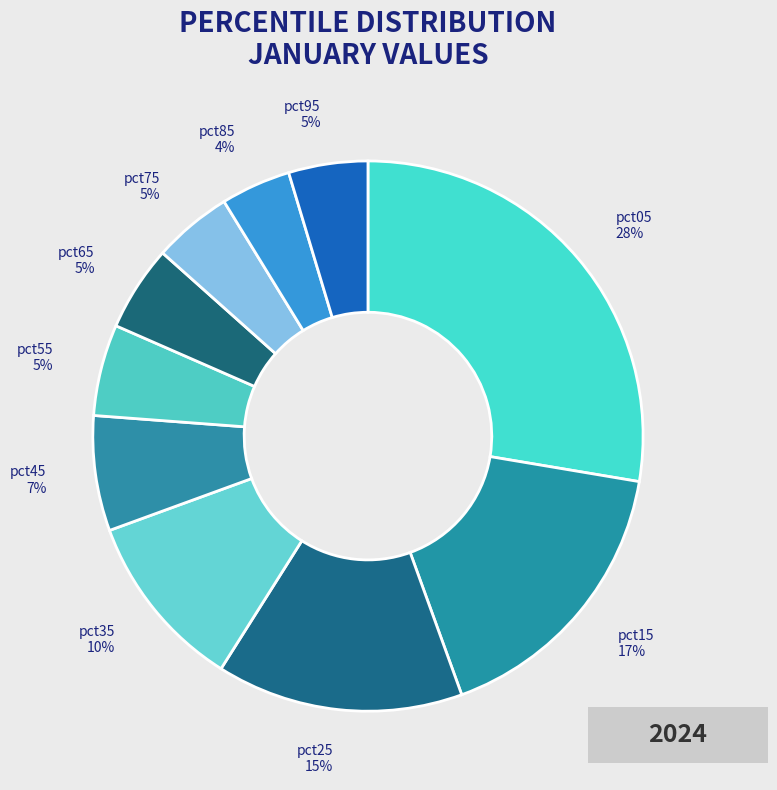

Does pct65 represent more than half of the total?

No